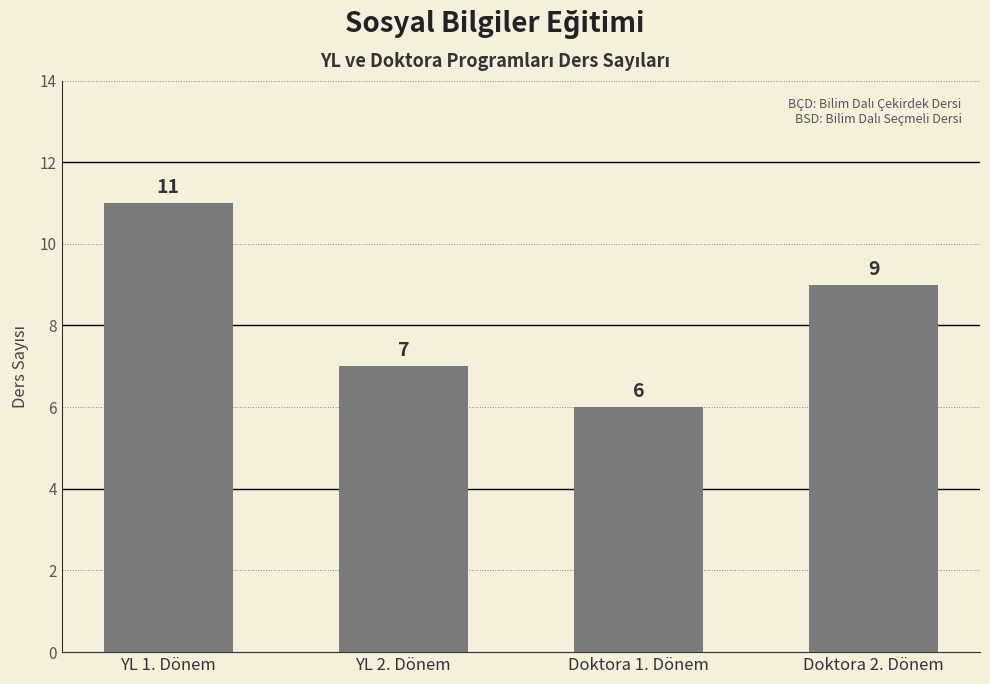

What is the greatest value displayed?

11